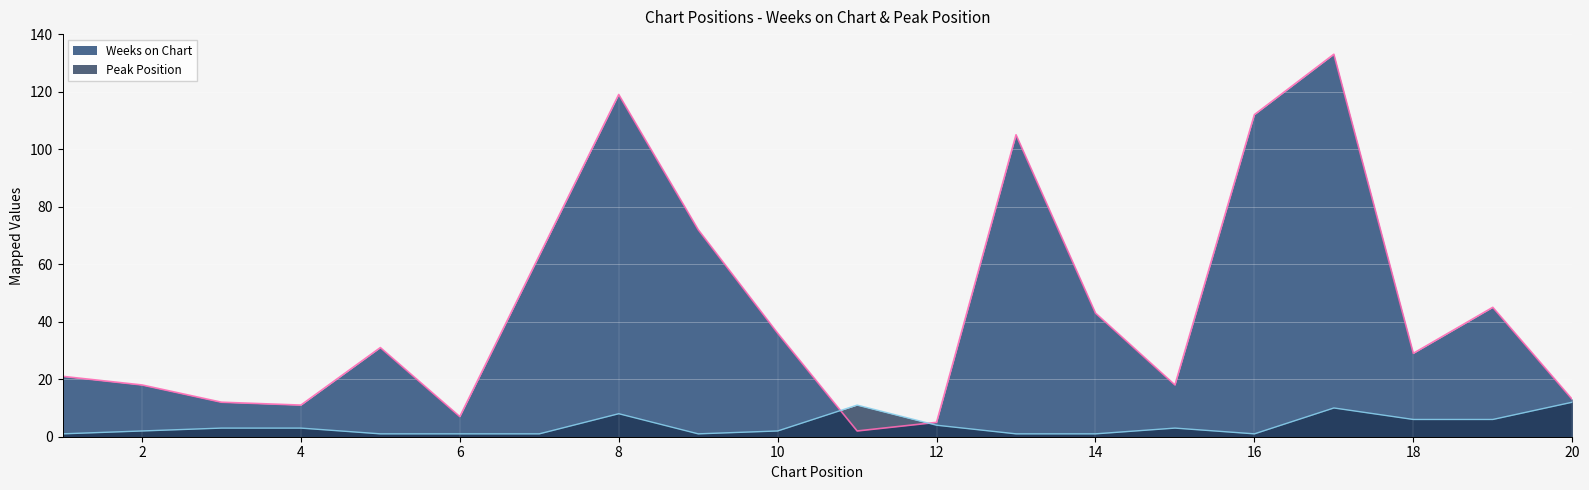

Rank the series at 2 from highest to lowest value.

Weeks on Chart, Peak Position